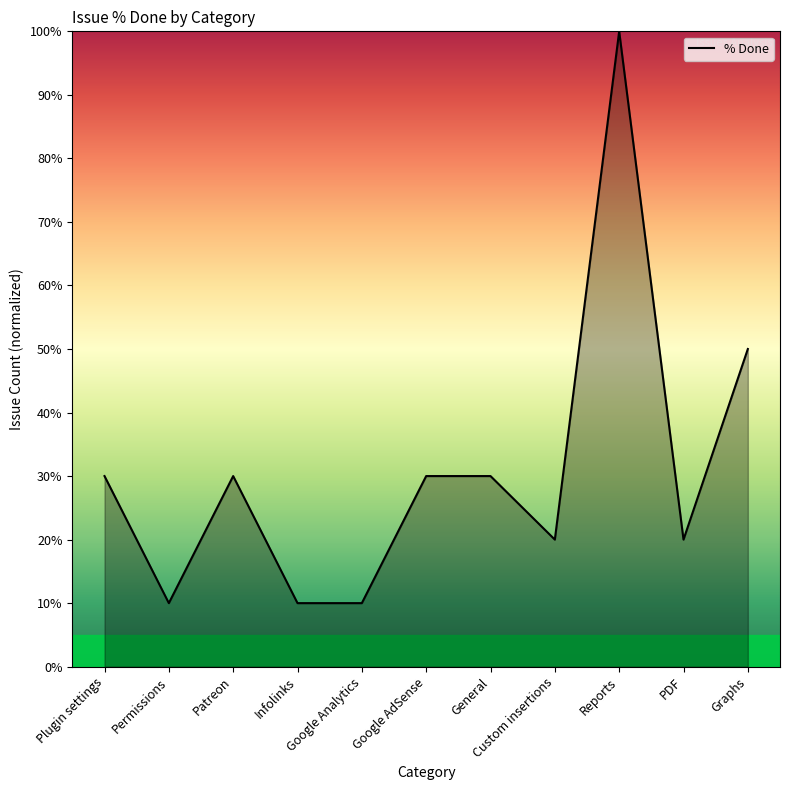

What position from the right is Plugin settings?

11